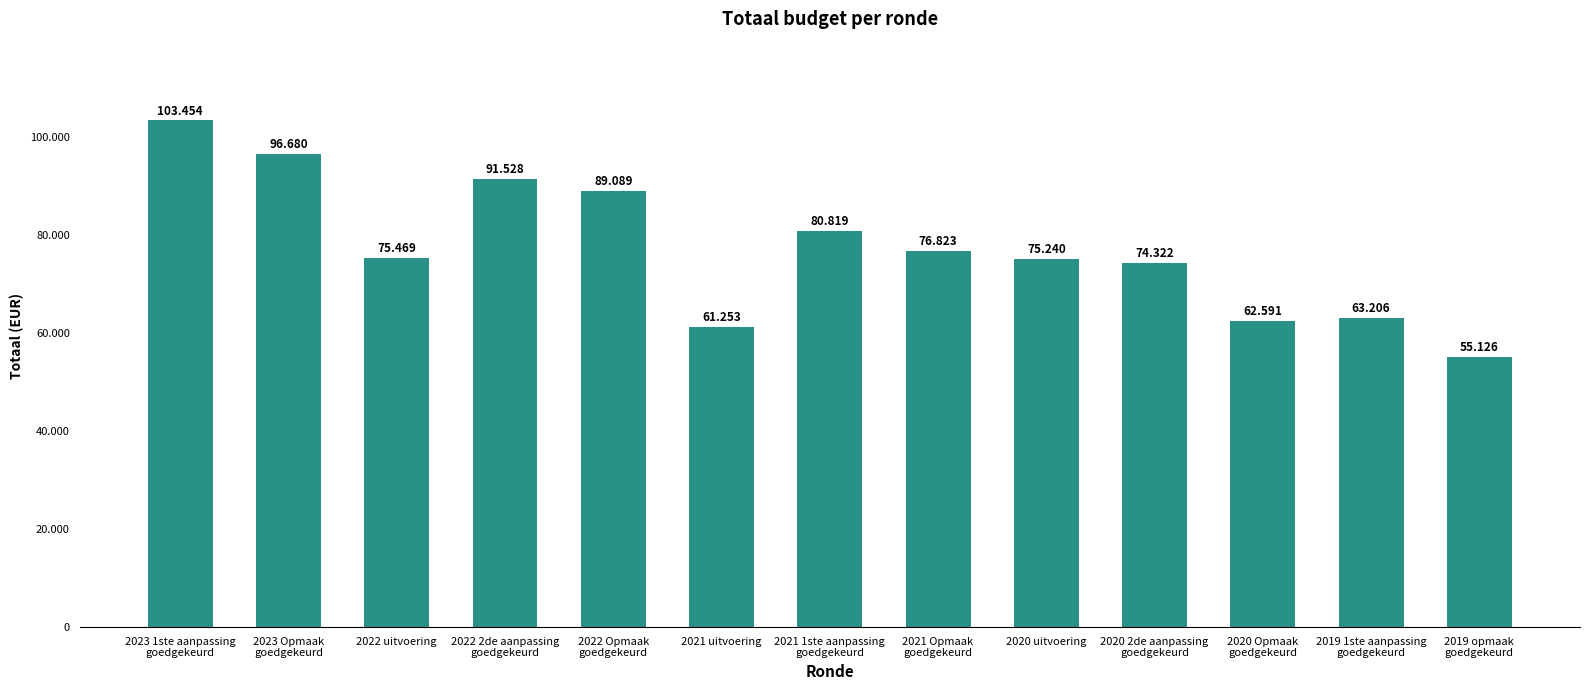

The value at 2021 uitvoering is 61253. True or false?

True